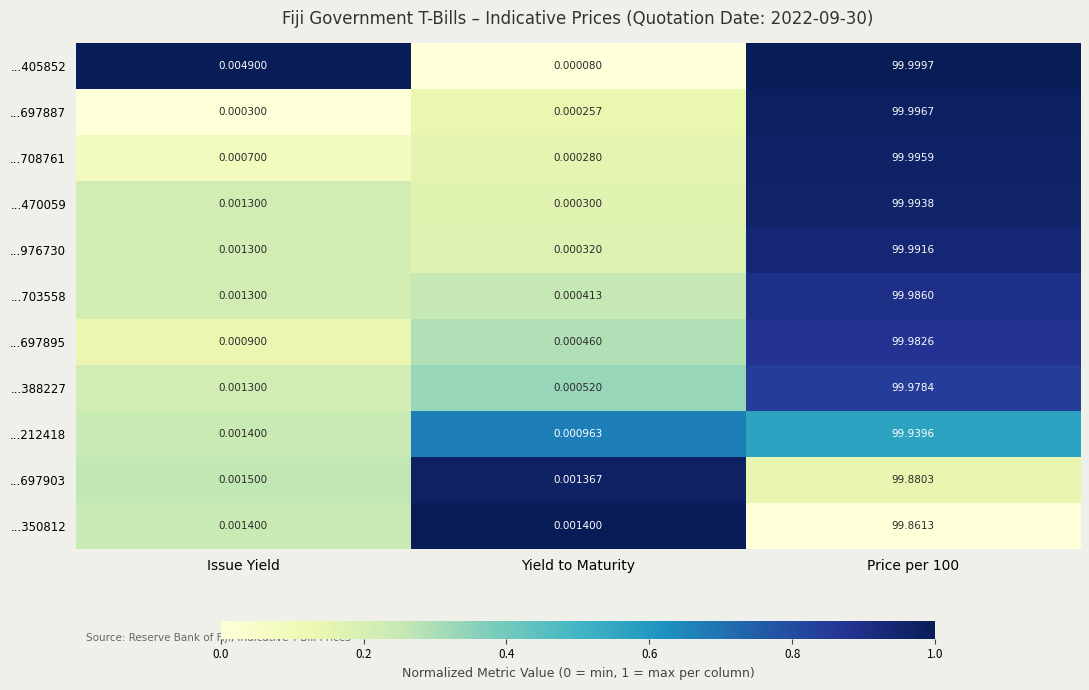

At which label does ...697887 reach its minimum?

Yield to Maturity